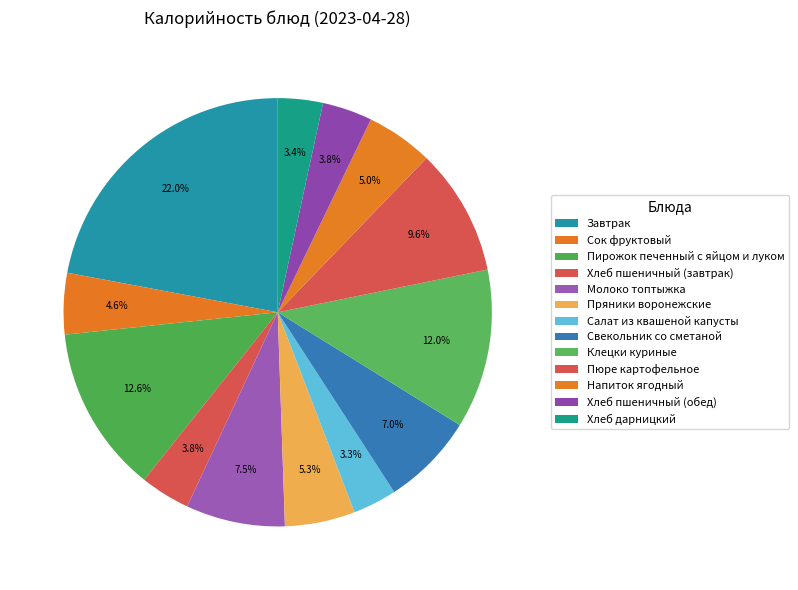

Rank the categories by value from lowest to highest.

Салат из квашеной капусты, Хлеб дарницкий, Хлеб пшеничный (завтрак), Хлеб пшеничный (обед), Сок фруктовый, Напиток ягодный, Пряники воронежские, Свекольник со сметаной, Молоко топтыжка, Пюре картофельное, Клецки куриные, Пирожок печенный с яйцом и луком, Завтрак